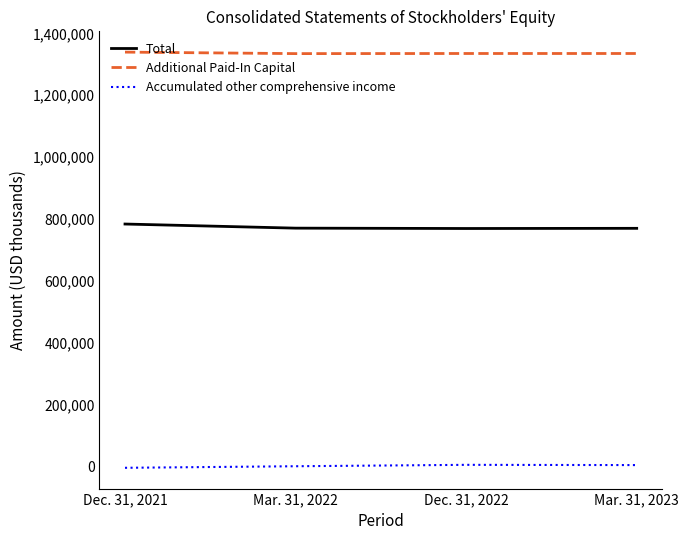

At Dec. 31, 2021, list the series in order from smallest to largest.

Accumulated other comprehensive income, Total, Additional Paid-In Capital